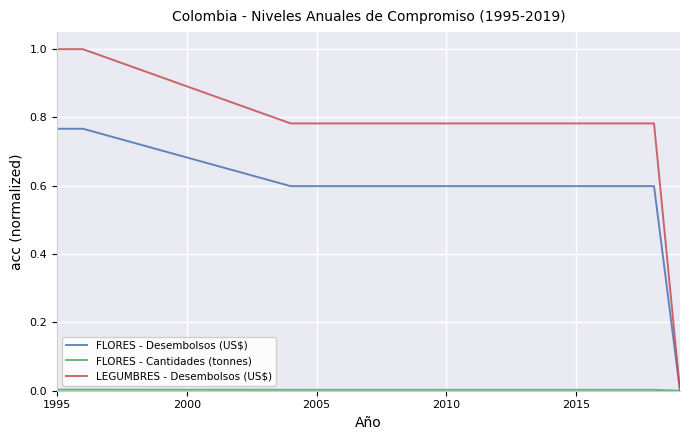

Is this an area chart (filled region under the line)?

No